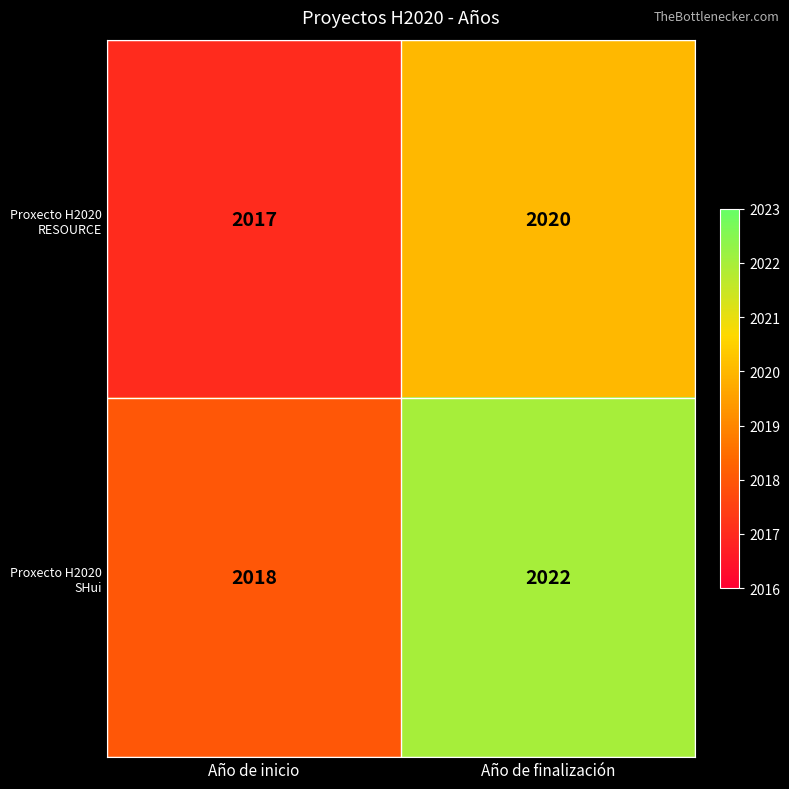

What is the sum of the Proxecto H2020 SHui values at Año de inicio and Año de finalización?

4040